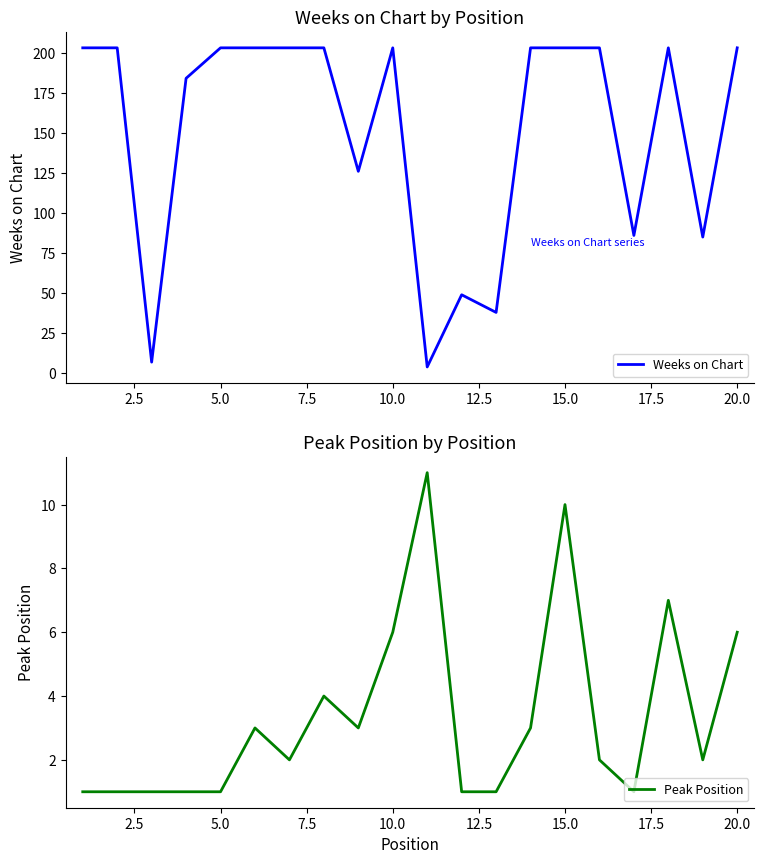

Count the number of categories in the chart.

20